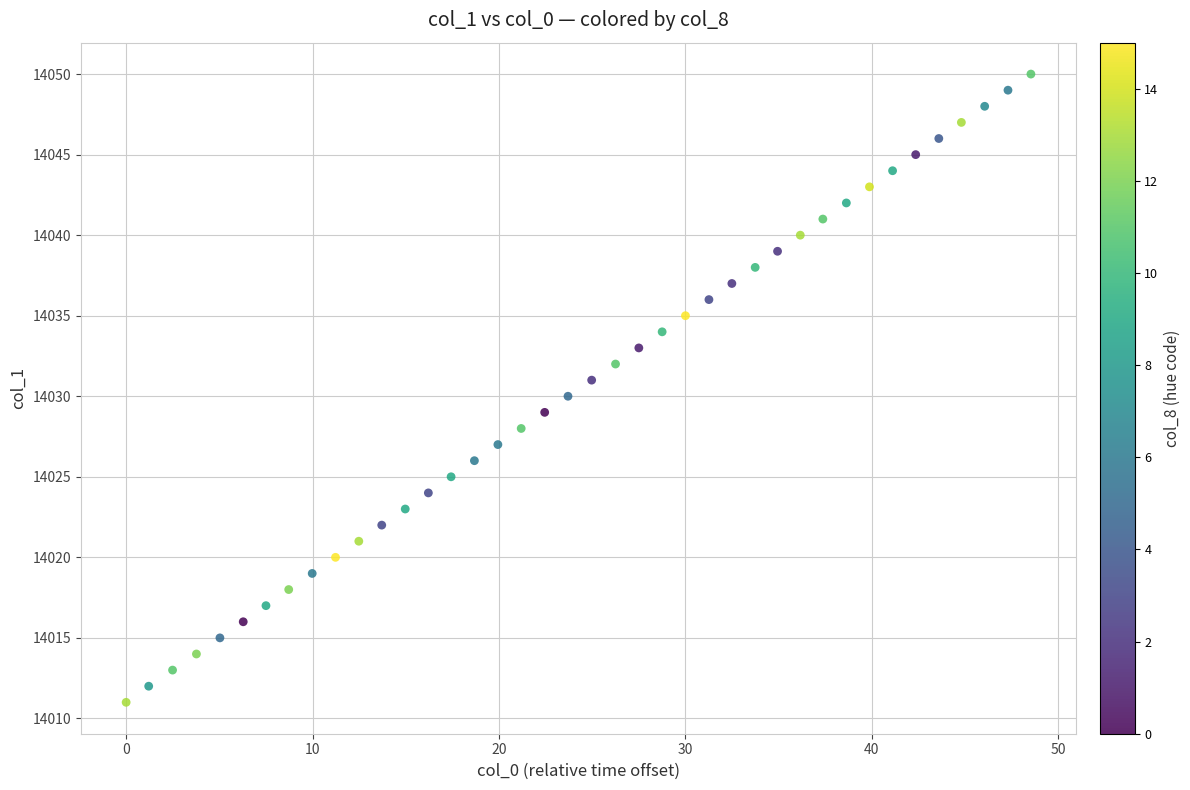

What is the range of Y values (max minus min)?

39